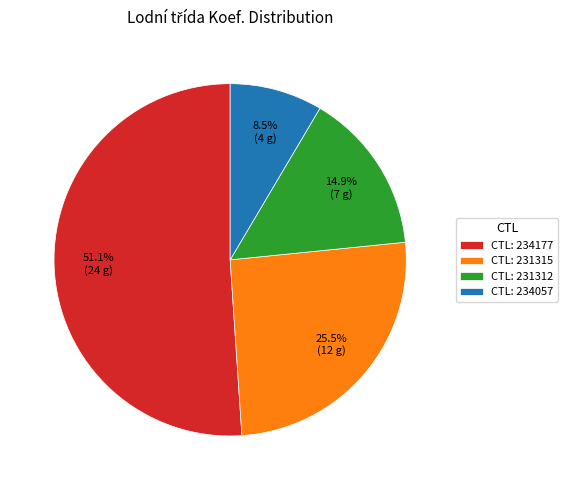

Which slice is the smallest?

CTL: 234057